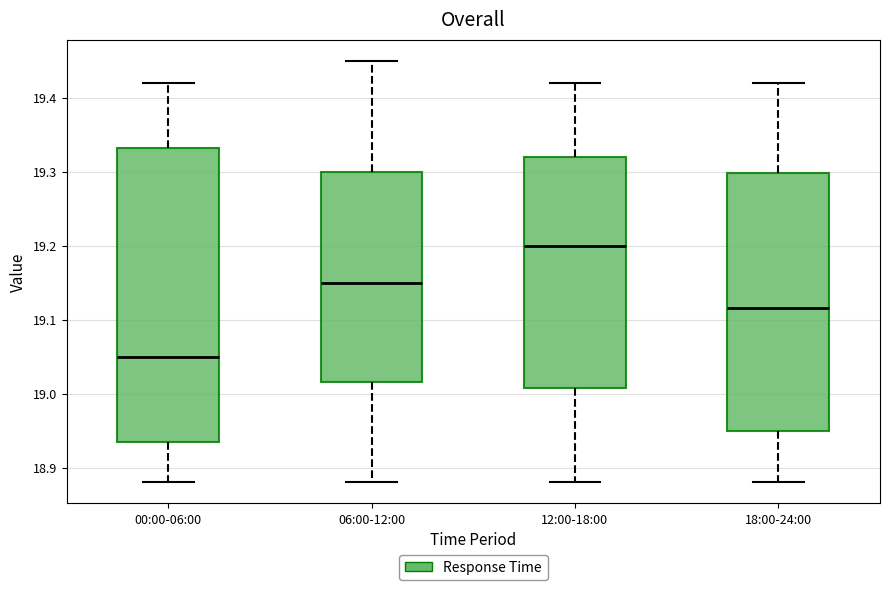

Reading left to right, transcribe this box plot: for each box, give where its median line is, the range the box spans, and where its two whiskers end, as read against the y-axis. The values are not printed on the chart, so give them approximately, as read against the axis.

00:00-06:00: median 19.05, box 18.94 to 19.33, whiskers 18.88 to 19.42
06:00-12:00: median 19.15, box 19.02 to 19.30, whiskers 18.88 to 19.45
12:00-18:00: median 19.20, box 19.01 to 19.32, whiskers 18.88 to 19.42
18:00-24:00: median 19.12, box 18.95 to 19.30, whiskers 18.88 to 19.42